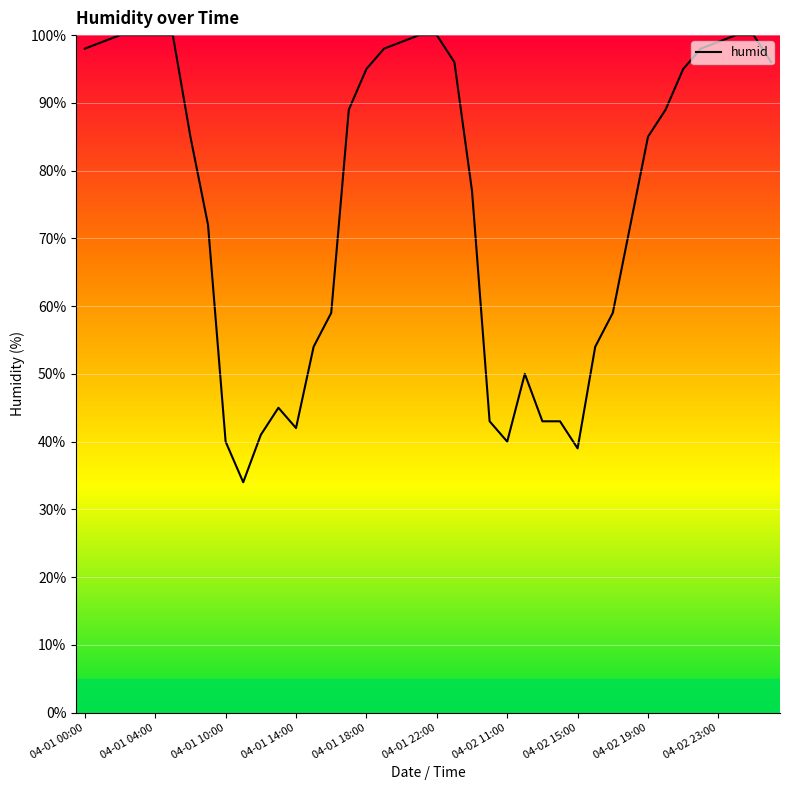

What is the maximum value shown in the chart?

100